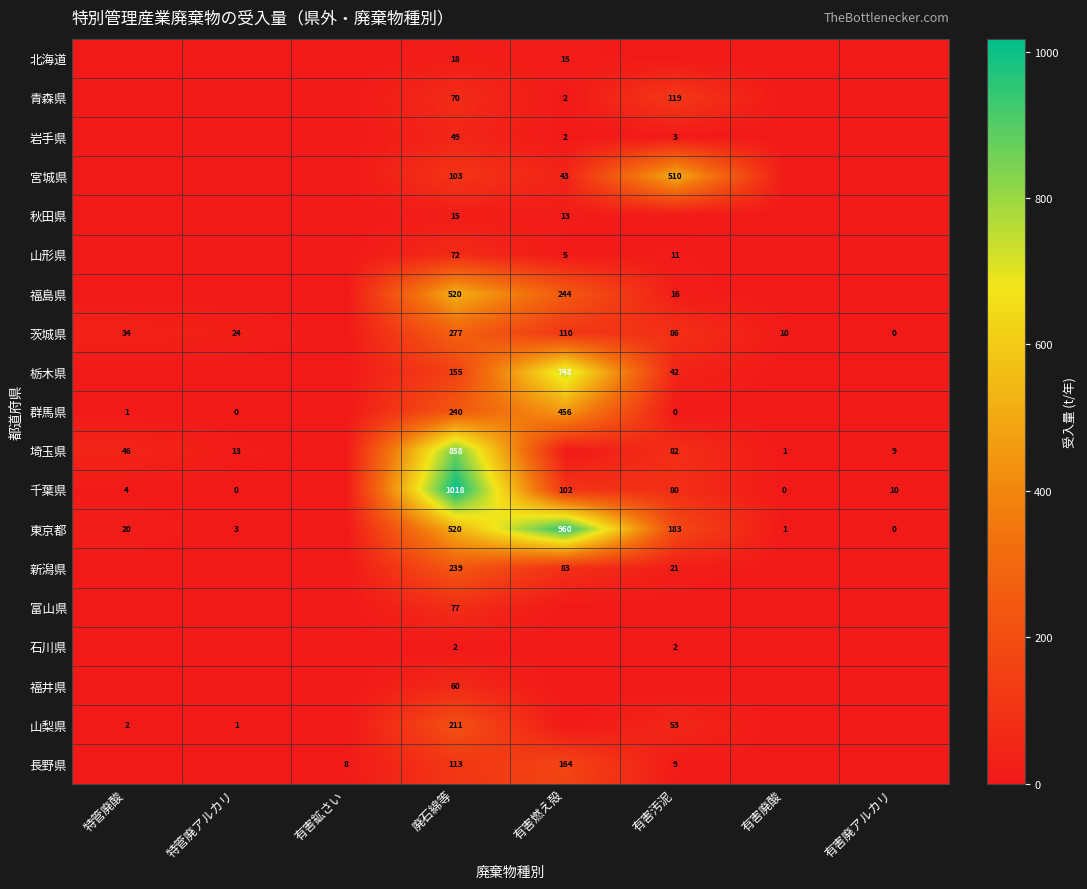

Is it true that 千葉県 equals 27 at 有害汚泥?

False